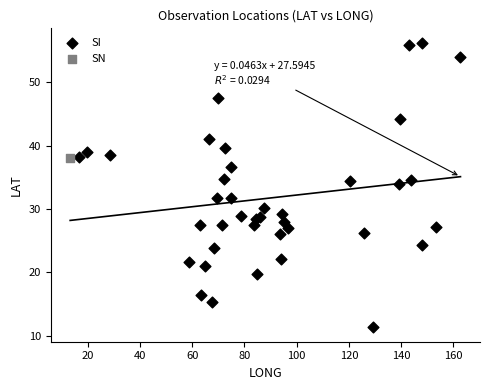

What are all the series names shown in the legend?

SI, SN